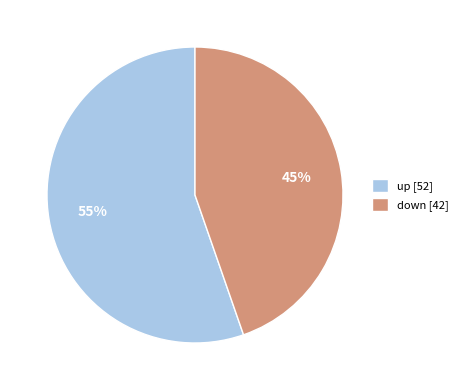

How many slices are in this pie chart?

2